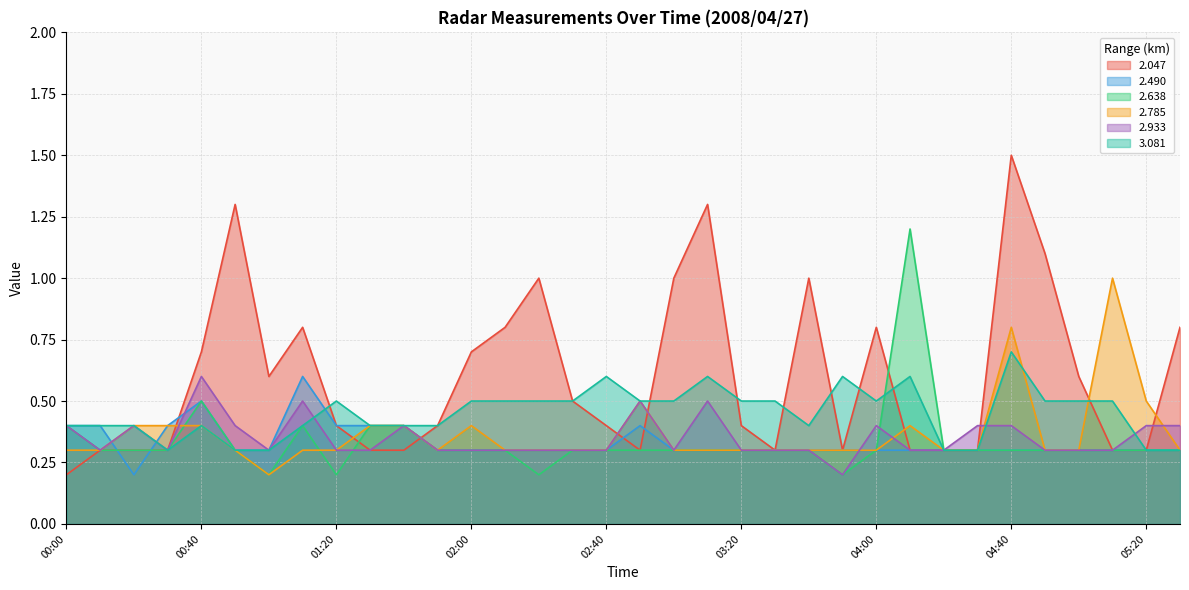

True or false:   2.933 and   3.081 intersect in this chart.

True